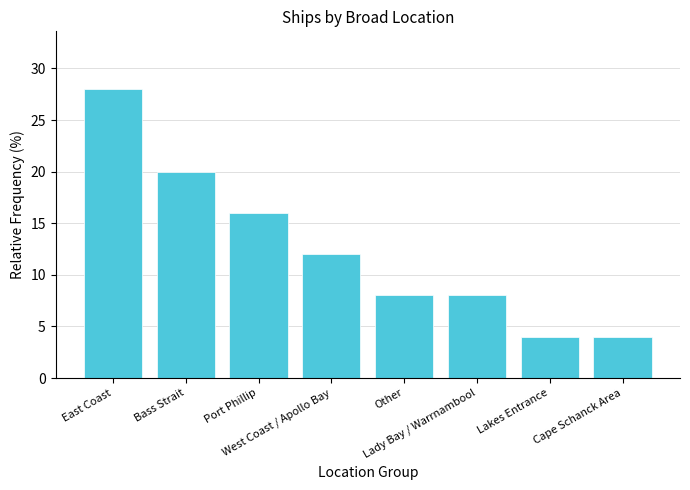

Reading left to right, what are all the values shown in this chart?

28.0	20.0	16.0	12.0	8.0	8.0	4.0	4.0